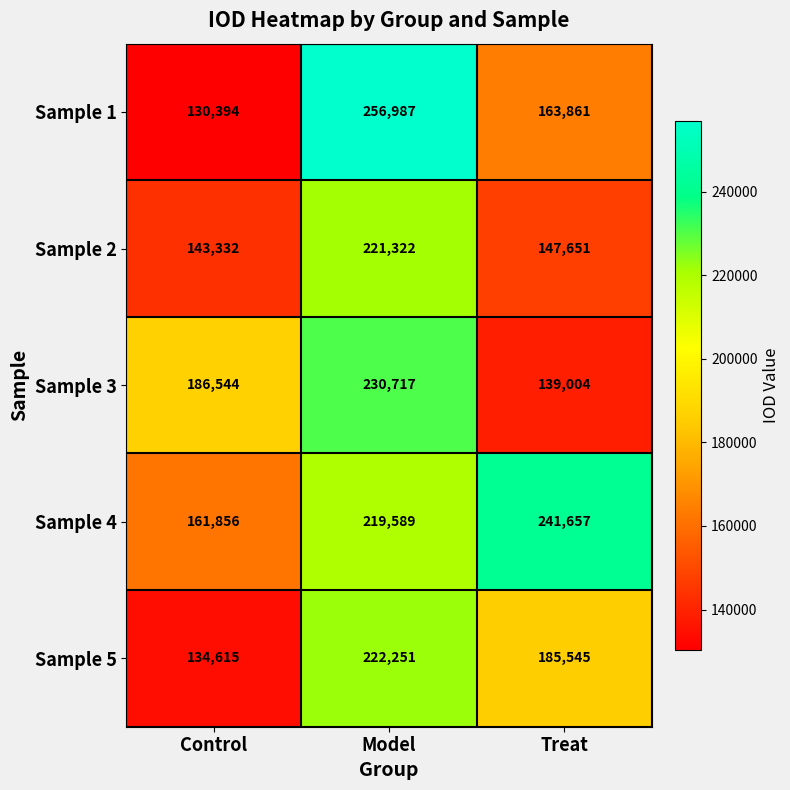

How many series are shown in this chart?

5